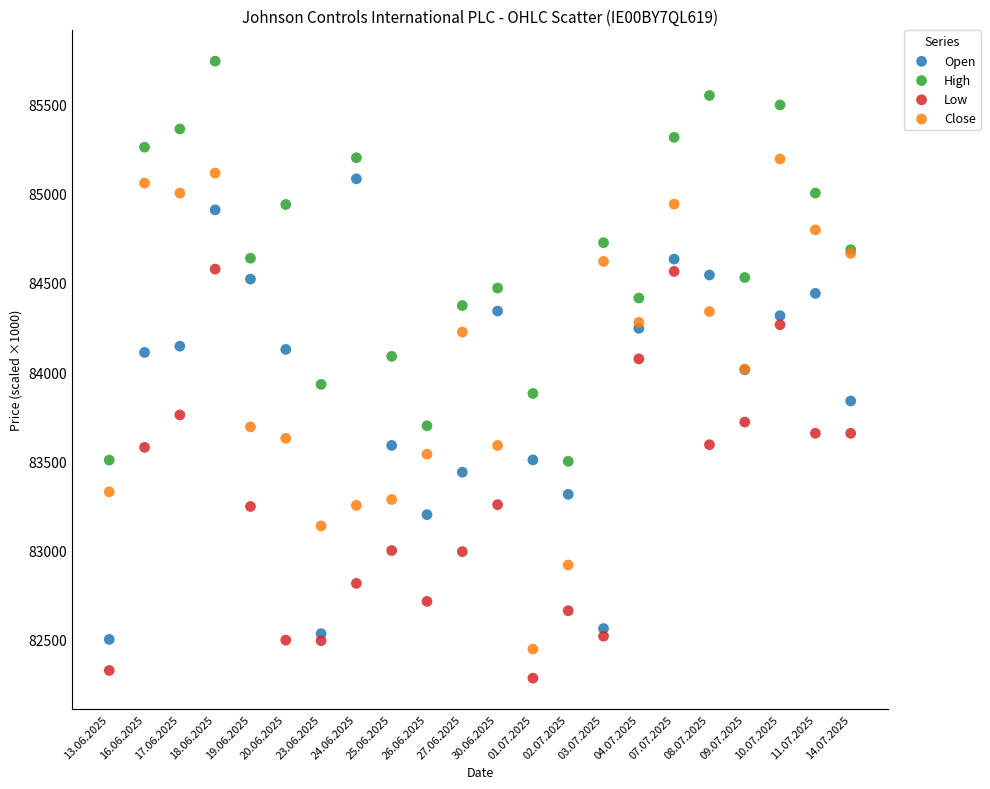

Which series contains the highest Y value?

High